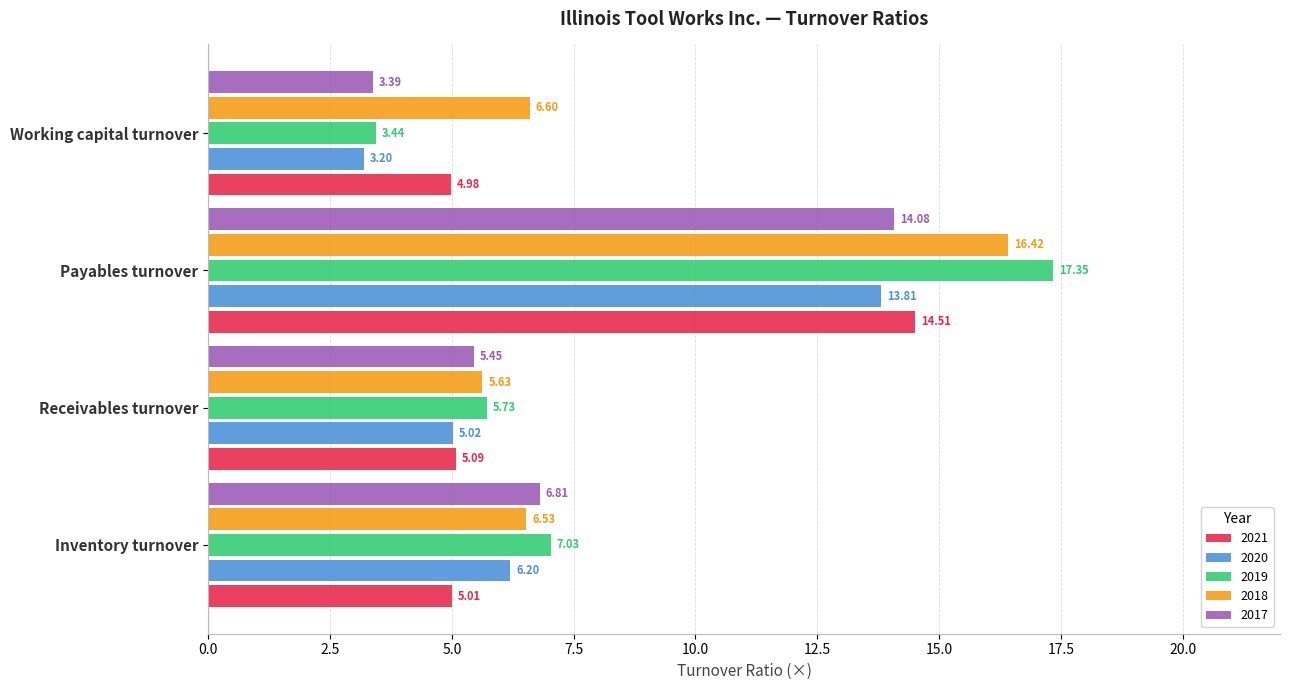

At which label is 2018 closest to 11?

Working capital turnover